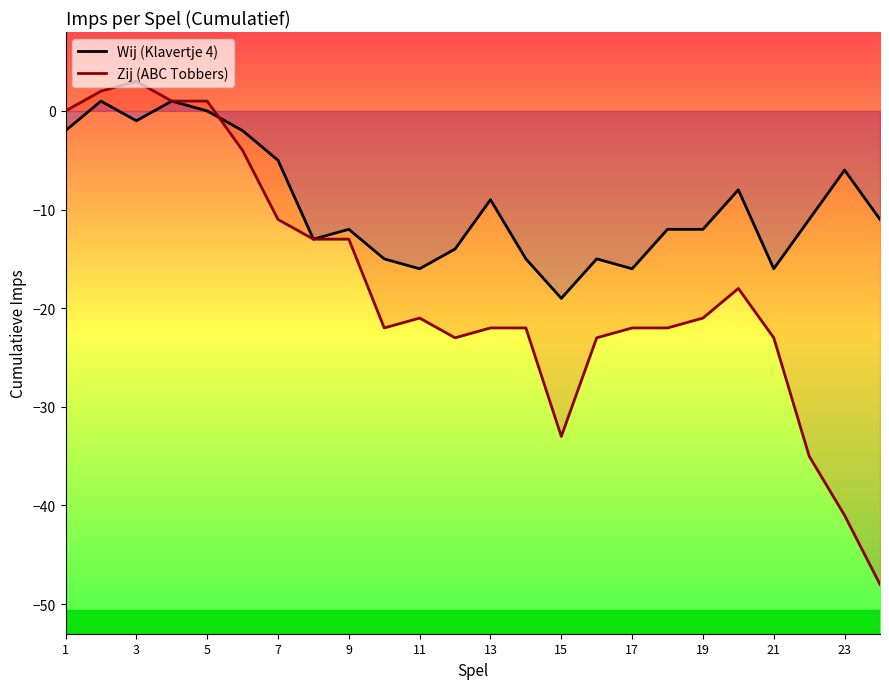

At which label is Wij (Klavertje 4) closest to -9?

13